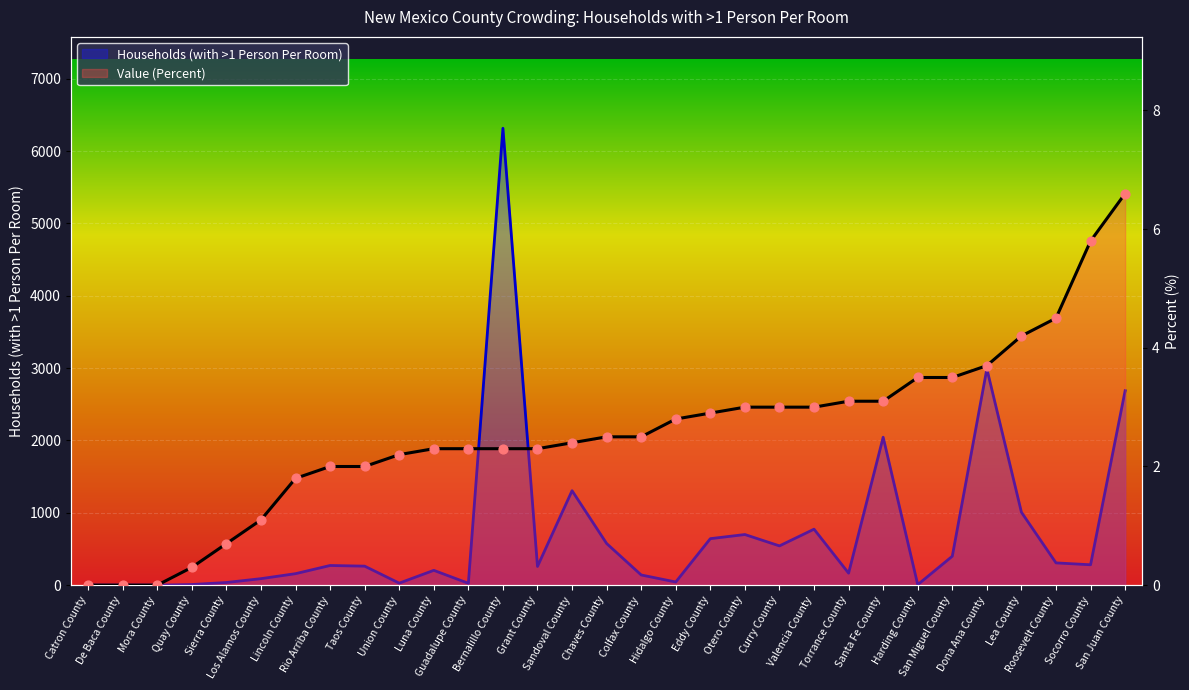

What is the change in value from Luna County to Chaves County?

+0.2